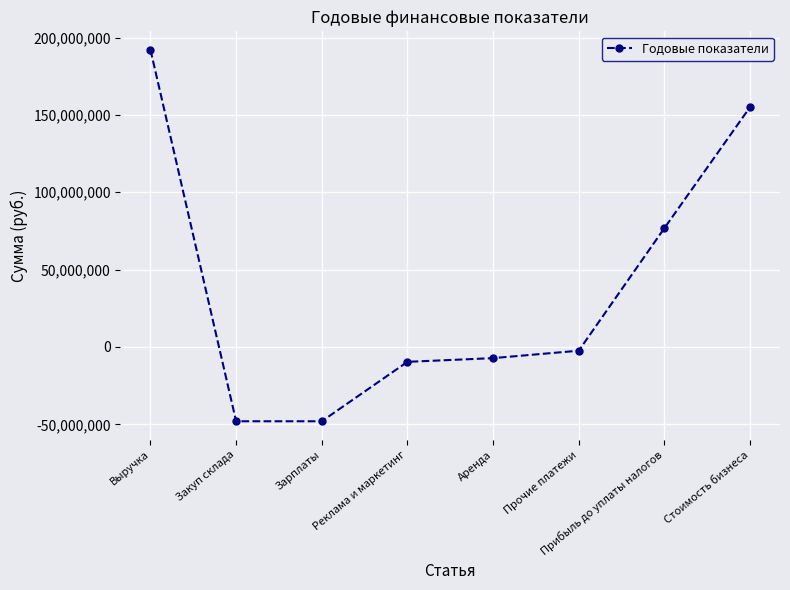

Which label corresponds to the largest value in the chart?

Выручка